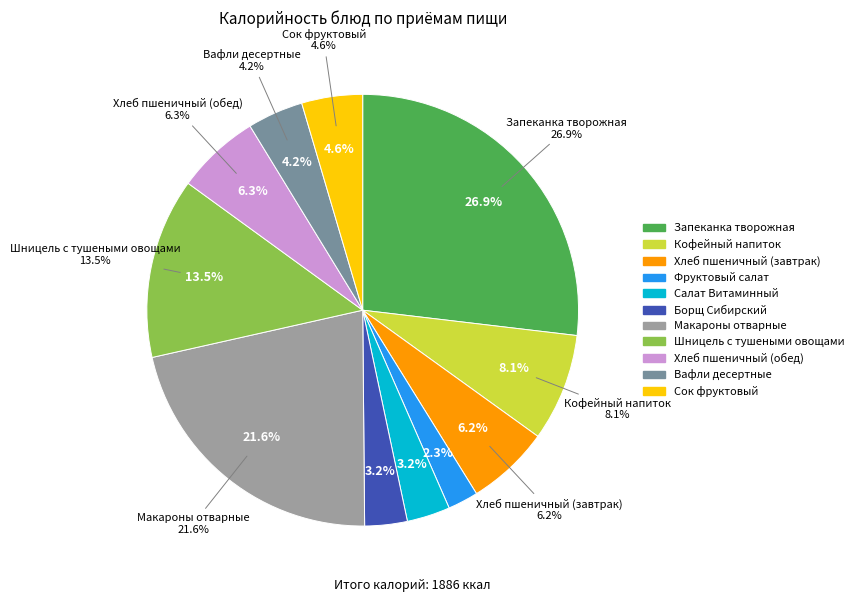

Rank the categories by value from lowest to highest.

Фруктовый салат, Борщ Сибирский, Салат Витаминный, Вафли десертные, Сок фруктовый, Хлеб пшеничный (завтрак), Хлеб пшеничный (обед), Кофейный напиток, Шницель с тушеными овощами, Макароны отварные, Запеканка творожная